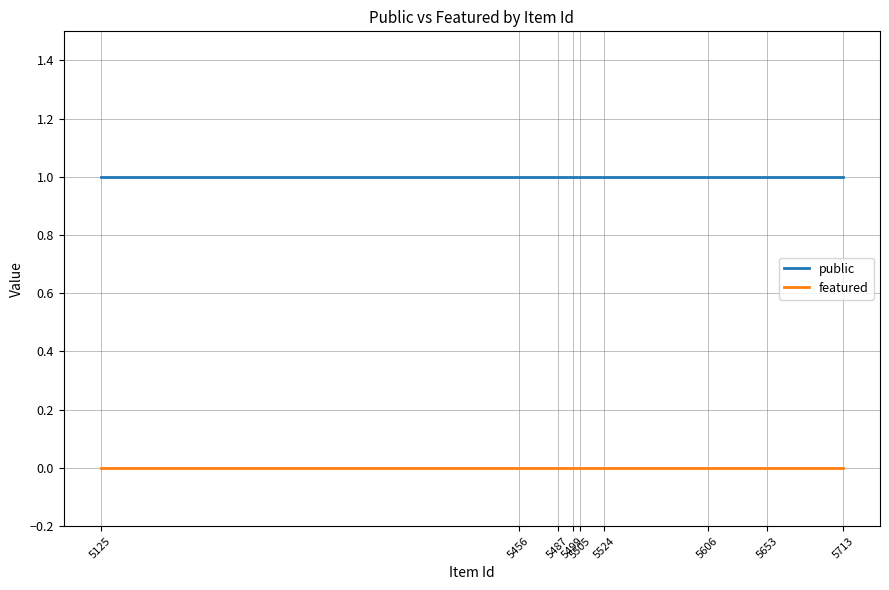

Rank the series by their average value, from lowest to highest.

featured, public